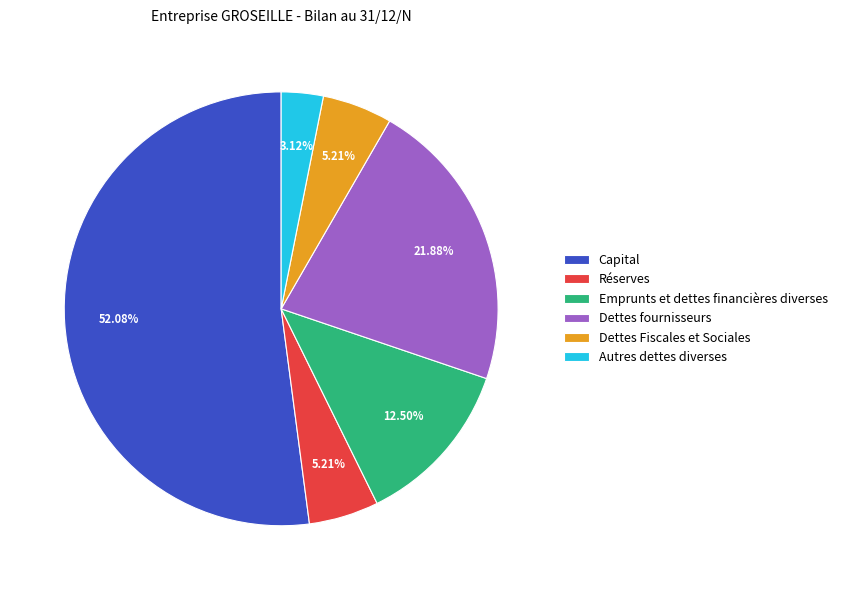

Count the number of slices in the pie.

6